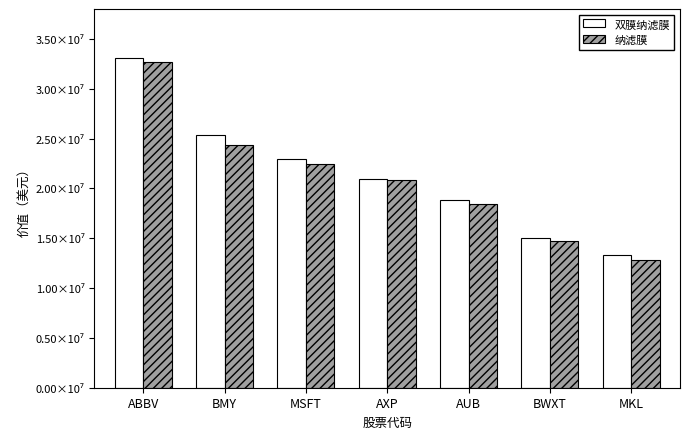

Which series has the largest total across all categories?

双膜纳滤膜